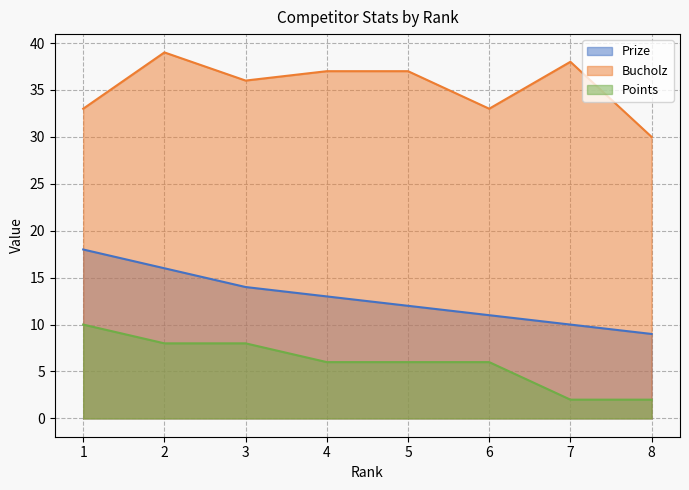

True or false: Bucholz has a value of 50 at 8.

False